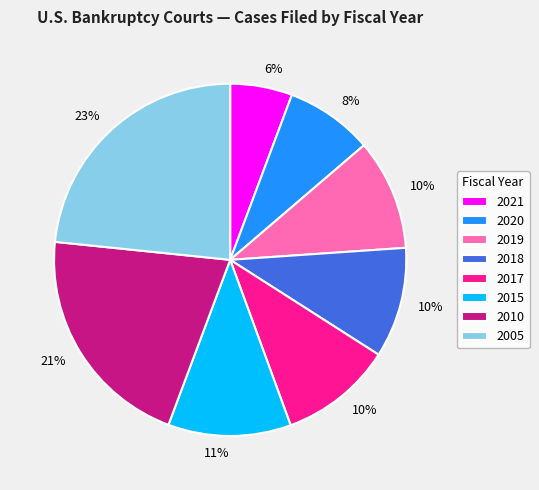

Which has a higher value, 2010 or 2005?

2005